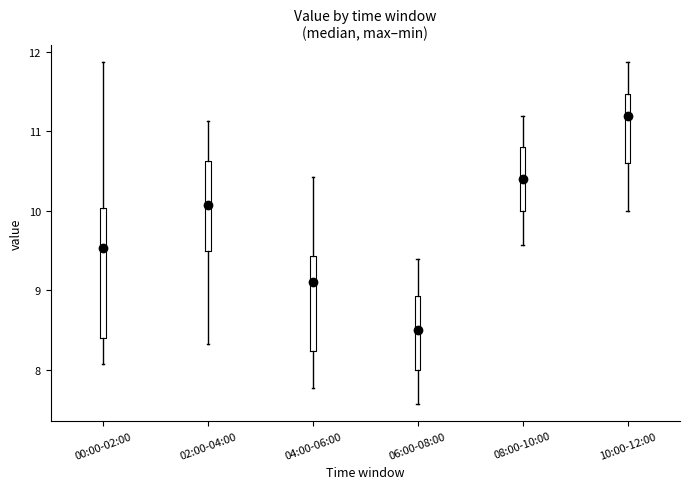

Which box is the tallest, from its lower edge to its upper edge?

00:00-02:00